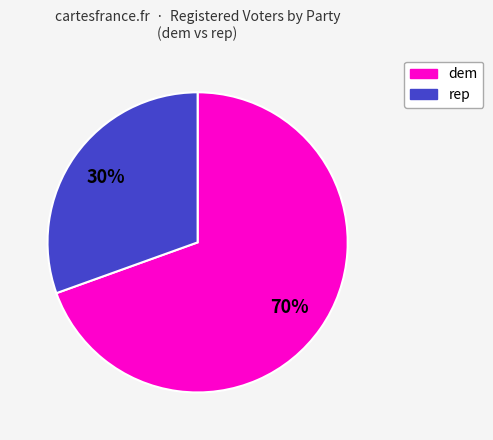

What is the ratio of the value at dem to the value at rep?

2.3